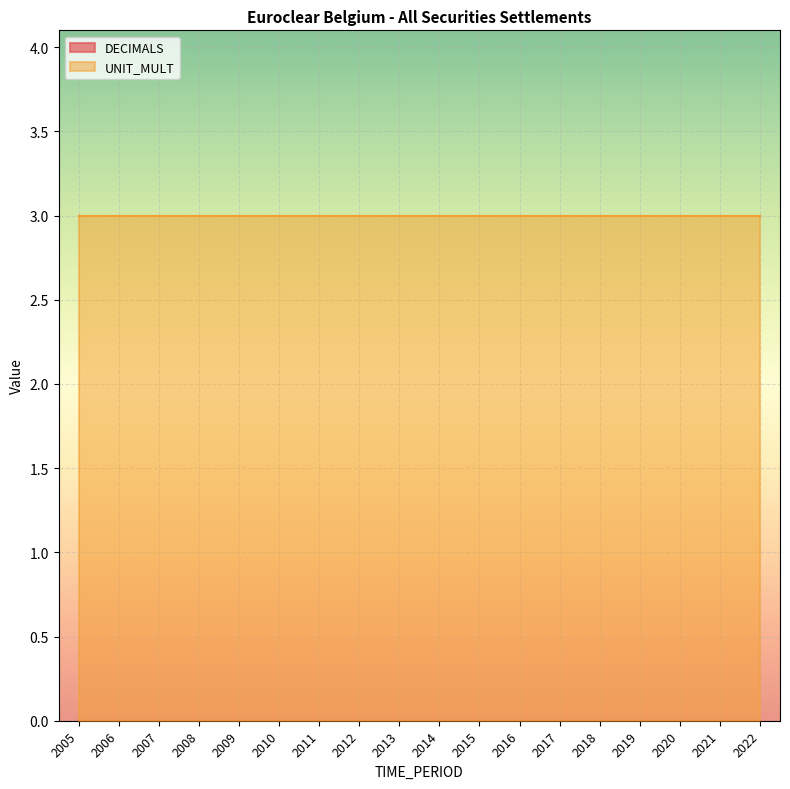

At how many categories does at least one series exceed 0?

18